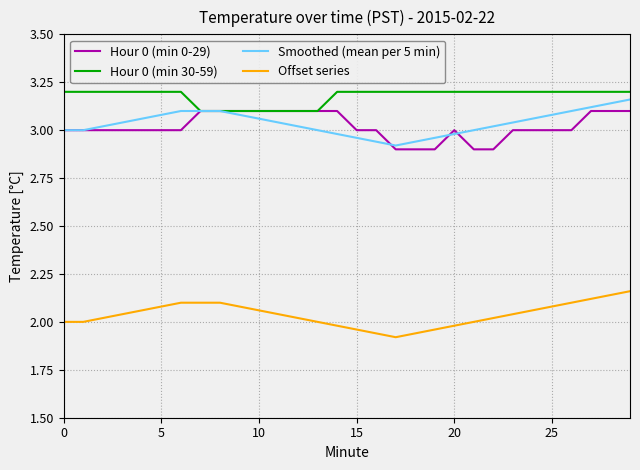

True or false: Smoothed (mean per 5 min) and Offset series cross at least once.

False